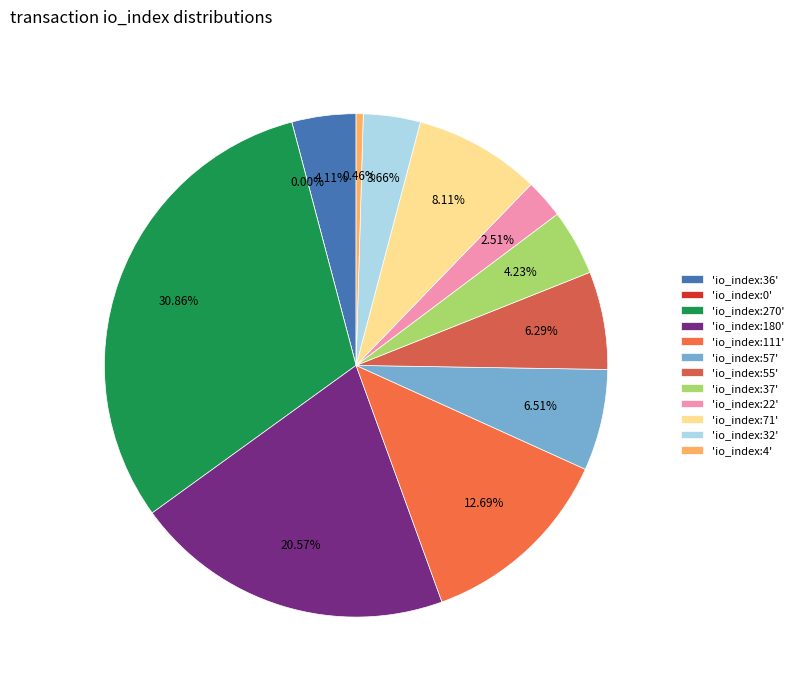

True or false: io_index:71 accounts for 3% of the total.

False